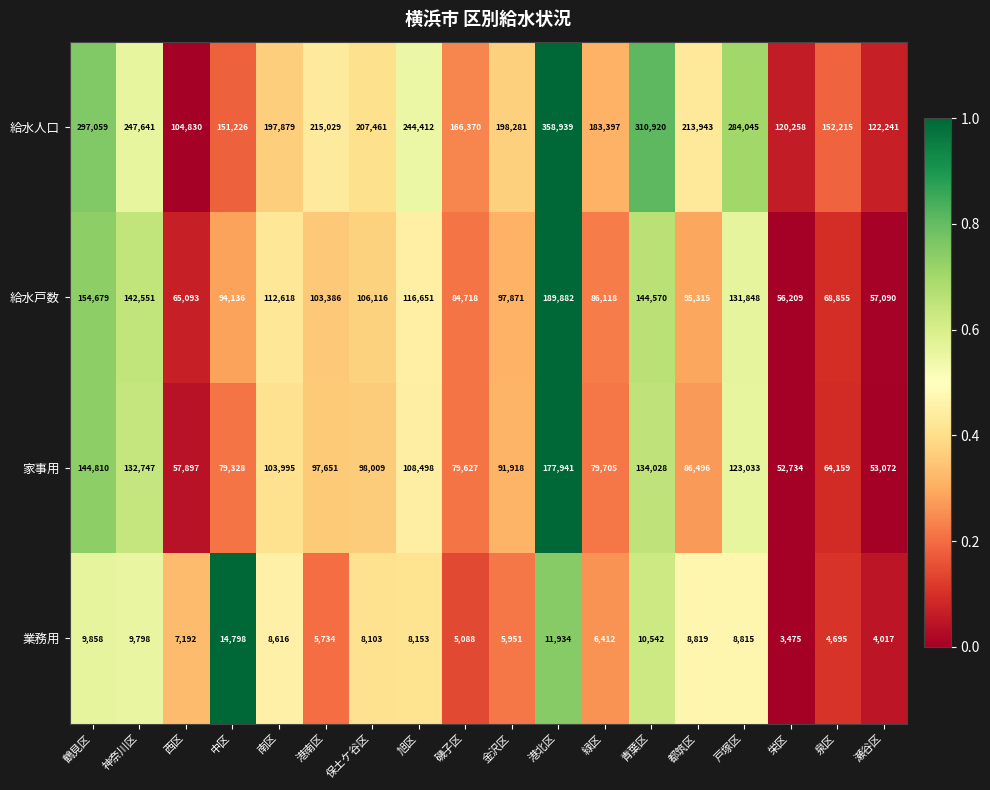

What is the difference between the second highest and second lowest values in the 給水戸数 series?

97589